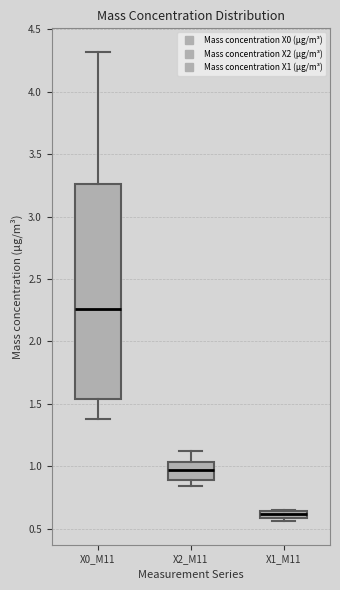

Where is the upper edge of the box for X0_M11 on the y-axis? The values are not printed on the chart, so give them approximately, as read against the axis.

3.25